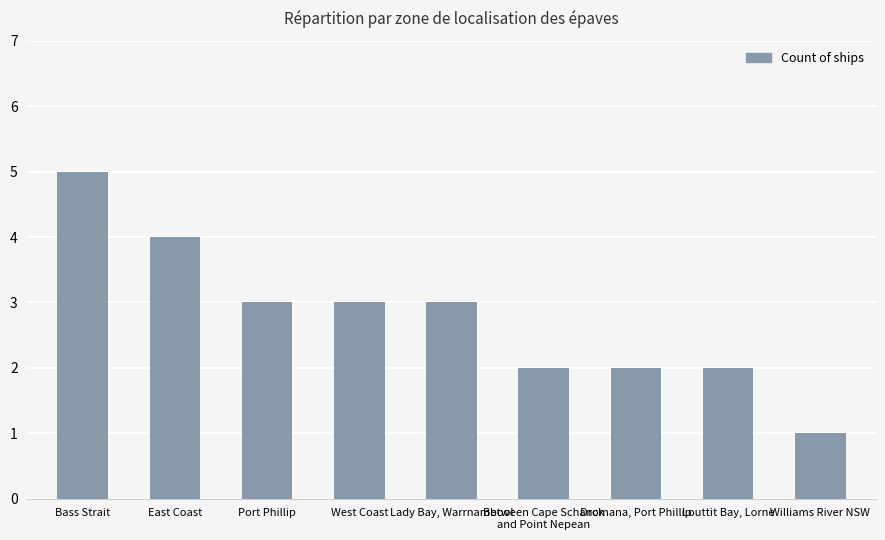

The value at East Coast is 4. True or false?

True